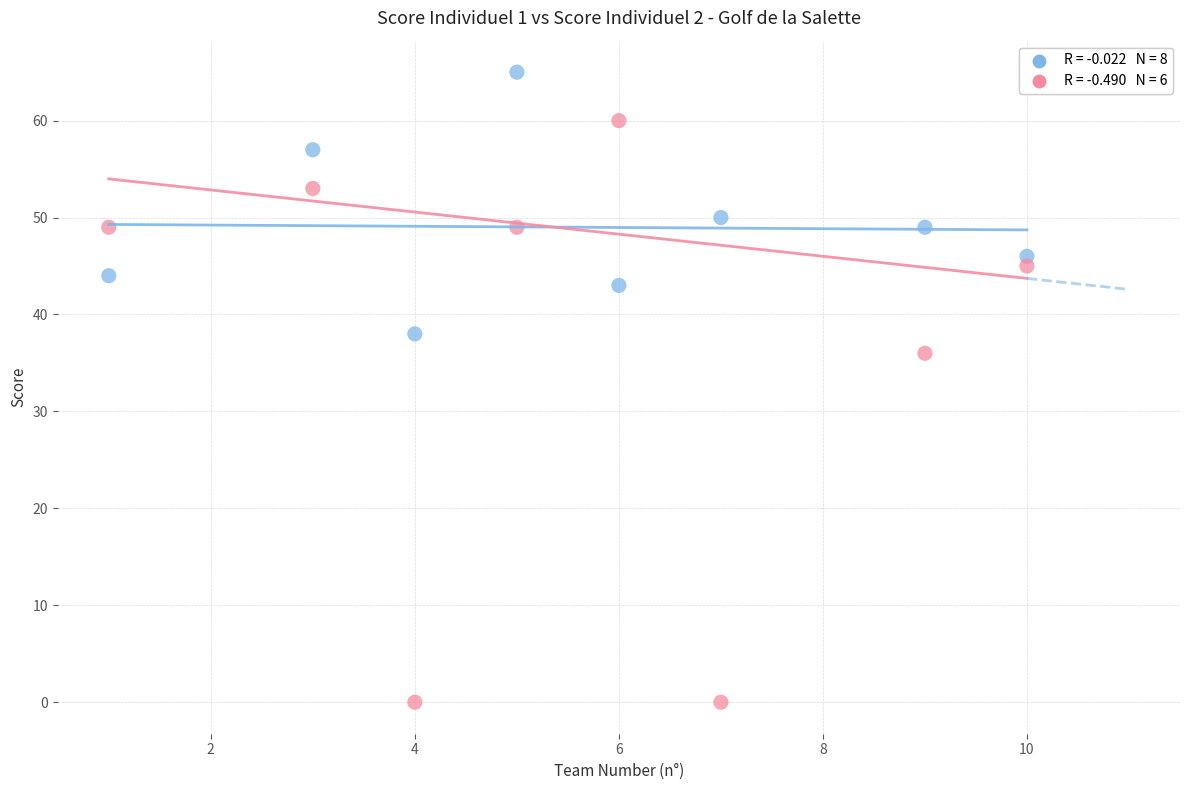

Across all data points, what is the range of X values (max minus min)?

9